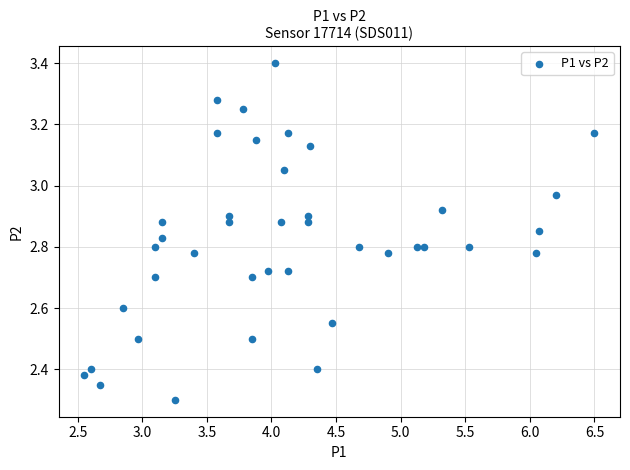

What is the range of X values (max minus min)?

4.0